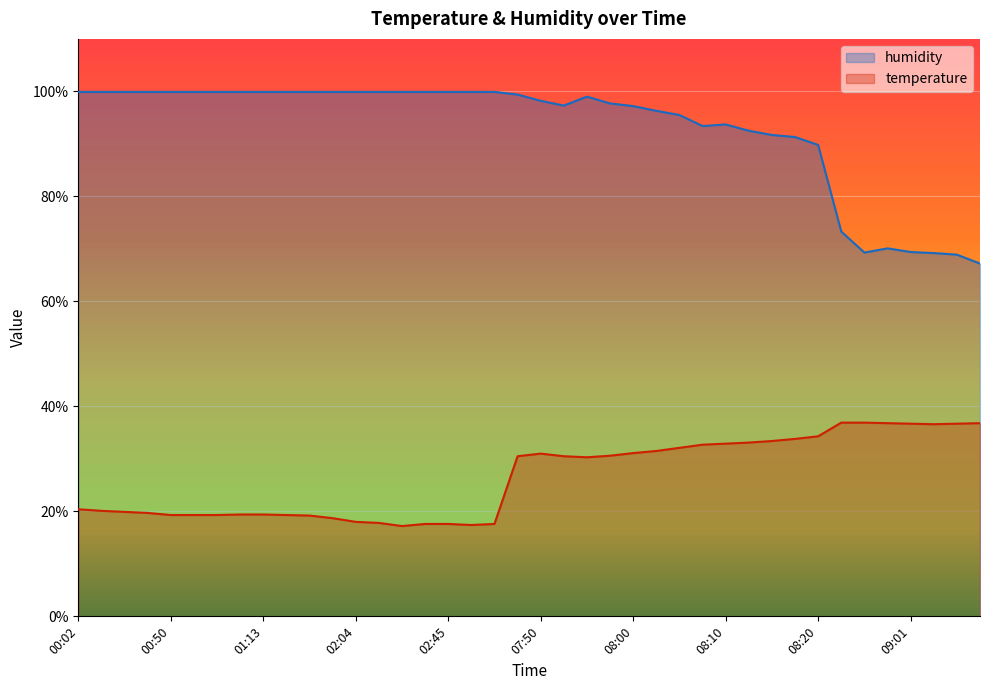

Reading left to right, extract all data points from this chart.

temperature: 20.4	20.1	19.9	19.7	19.3	19.3	19.3	19.4	19.4	19.3	19.2	18.7	18.0	17.8	17.2	17.6	17.6	17.4	17.6	30.5	31.0	30.5	30.3	30.6	31.1	31.5	32.1	32.7	32.9	33.1	33.4	33.8	34.3	36.9	36.9	36.8	36.7	36.6	36.7	36.8
humidity: 99.9	99.9	99.9	99.9	99.9	99.9	99.9	99.9	99.9	99.9	99.9	99.9	99.9	99.9	99.9	99.9	99.9	99.9	99.9	99.4	98.2	97.3	99.0	97.7	97.2	96.3	95.5	93.4	93.7	92.5	91.7	91.3	89.8	73.3	69.3	70.1	69.4	69.2	68.9	67.2